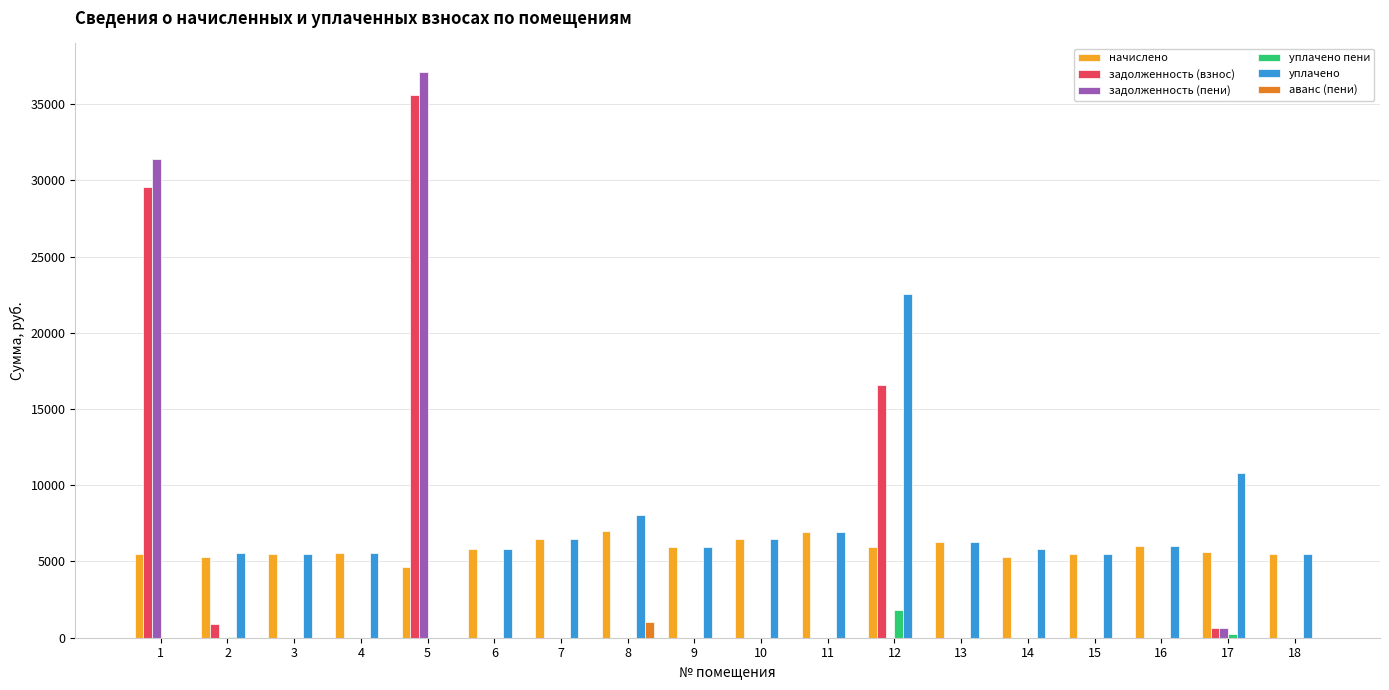

Count the number of categories in the chart.

18